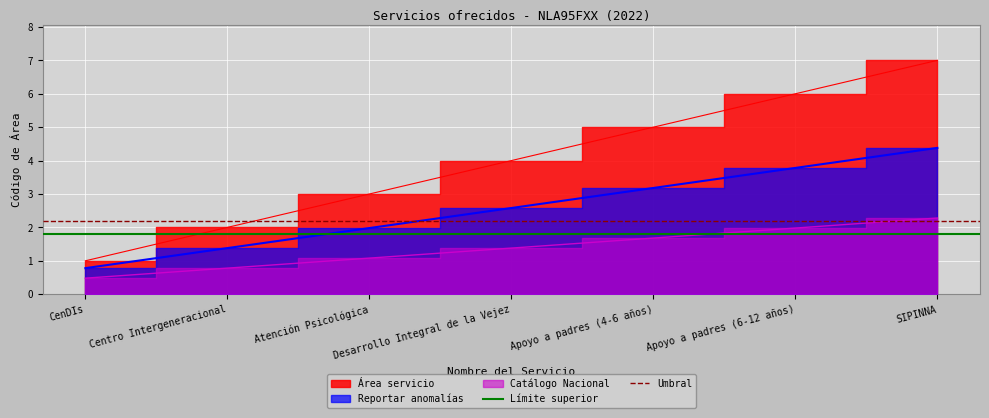

What is the label of the 2nd point from the right?

CenDIs